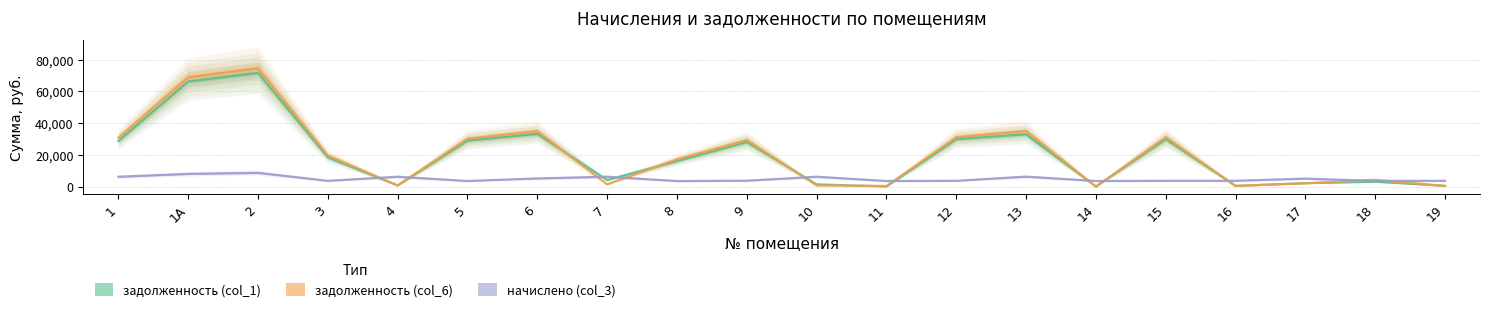

At which category is the sum across all series the highest?

2